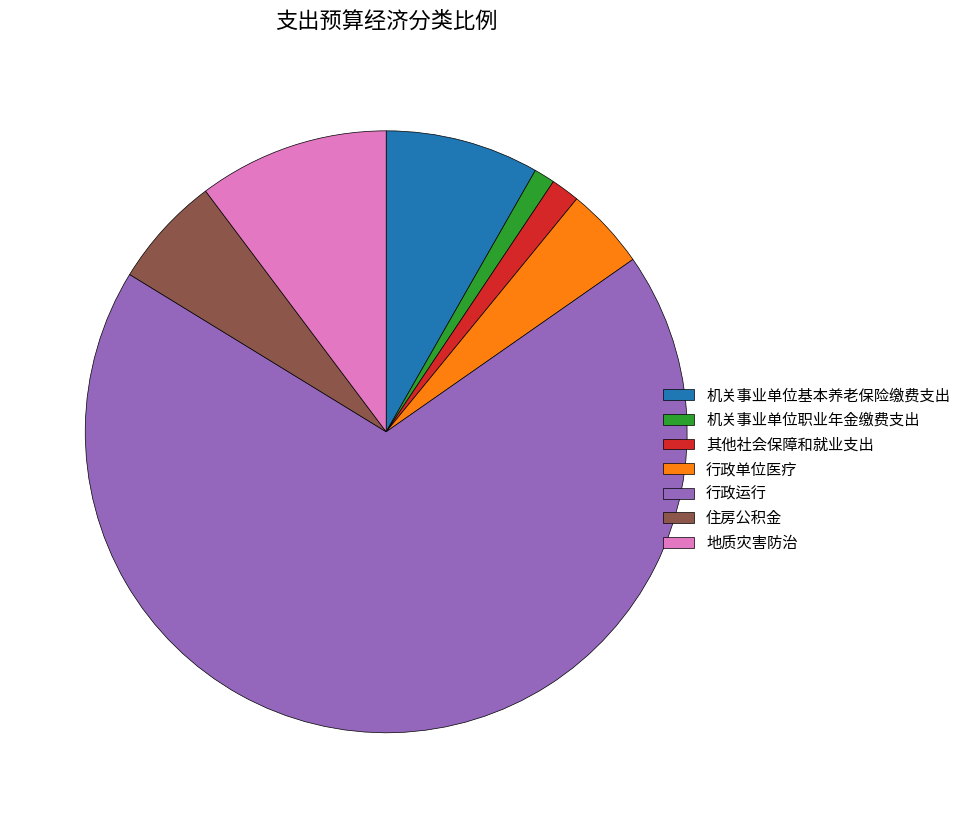

Between 行政运行 and 住房公积金, which is larger?

行政运行